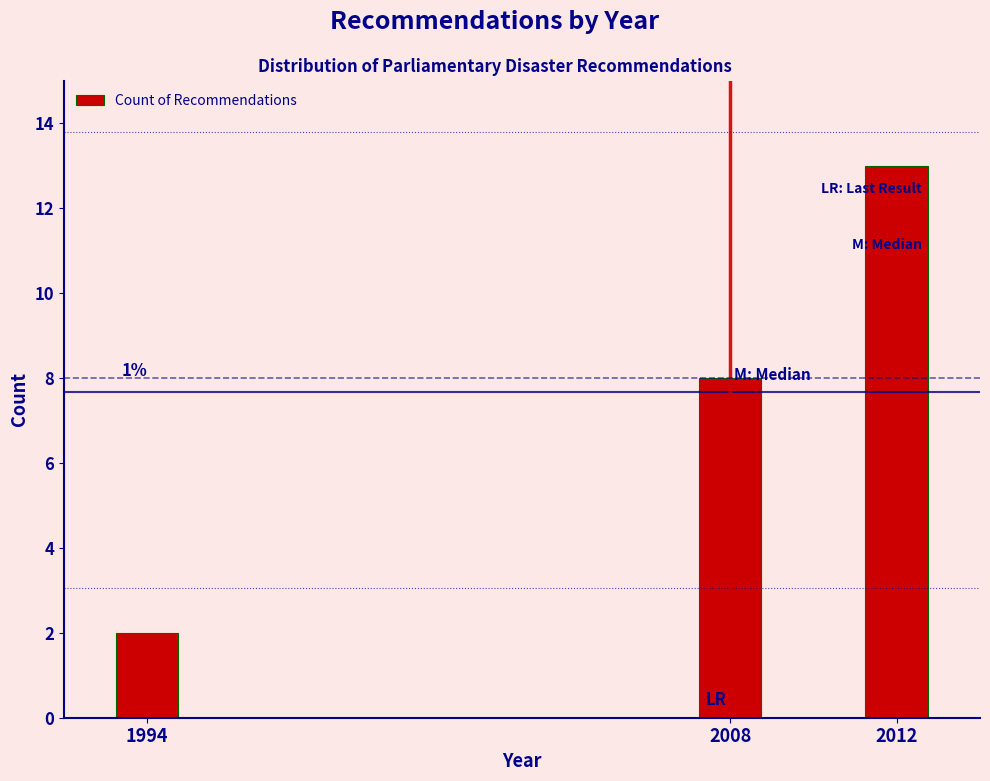

Reading left to right, list all the values displayed in this chart.

2	8	13